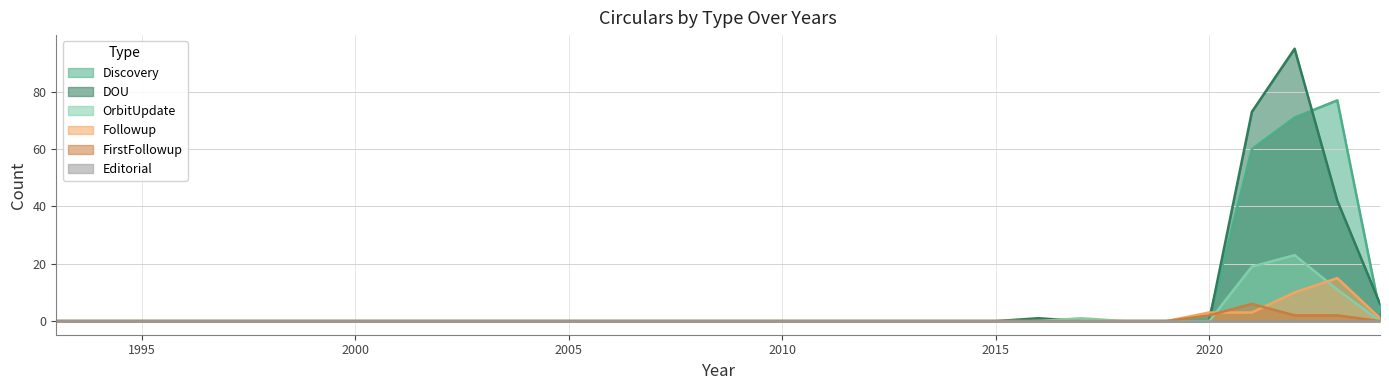

What is the highest value of the DOU series?

95